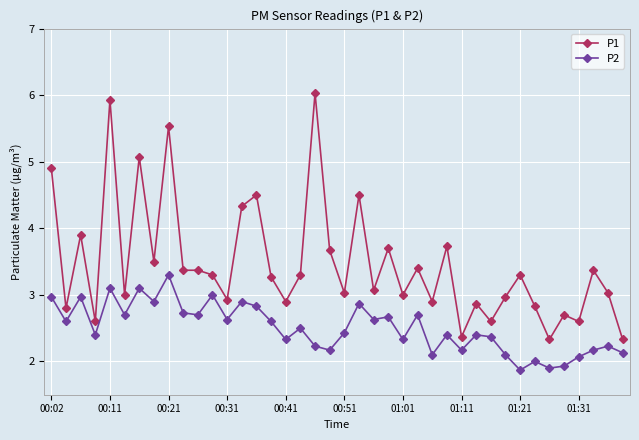

How many data points does each series have?

40